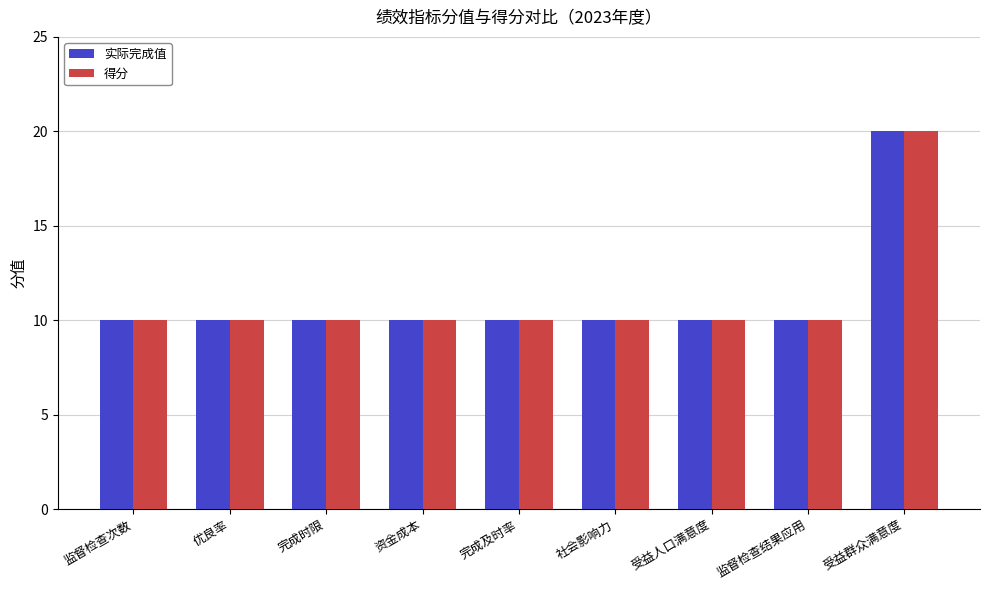

What is the total value across all series at 监督检查结果应用?

20